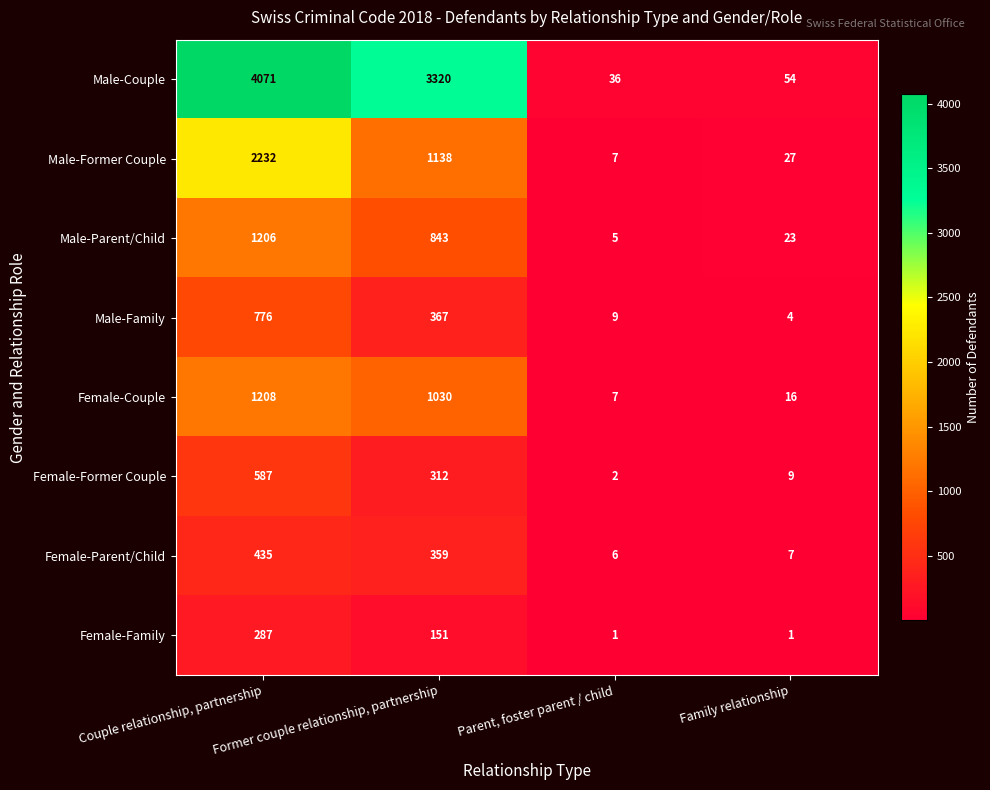

At which category is the sum across all series the highest?

Couple relationship, partnership